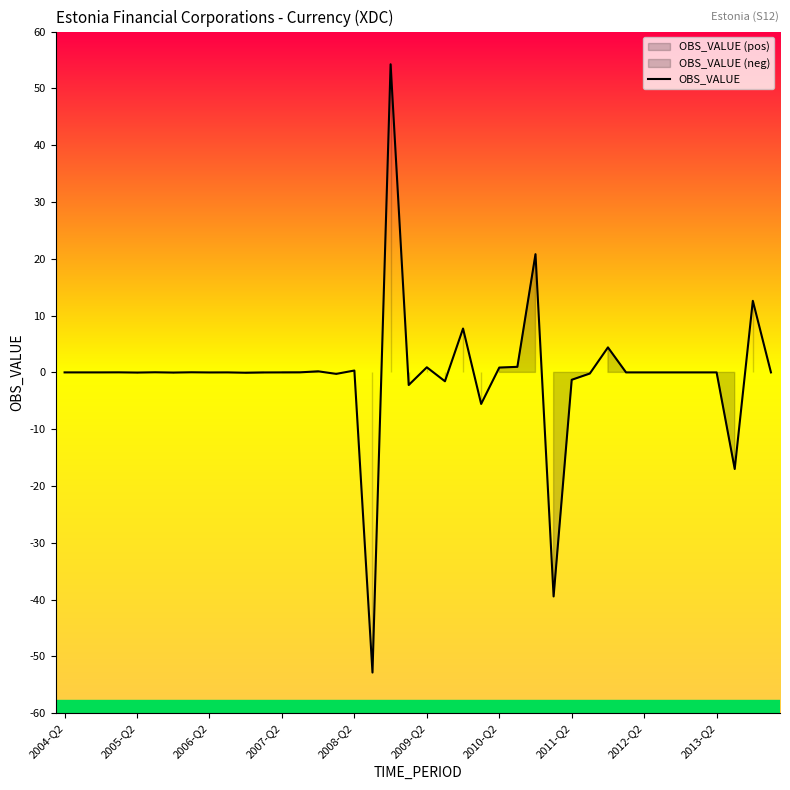

True or false: the data shows -0.6 at 19.

False